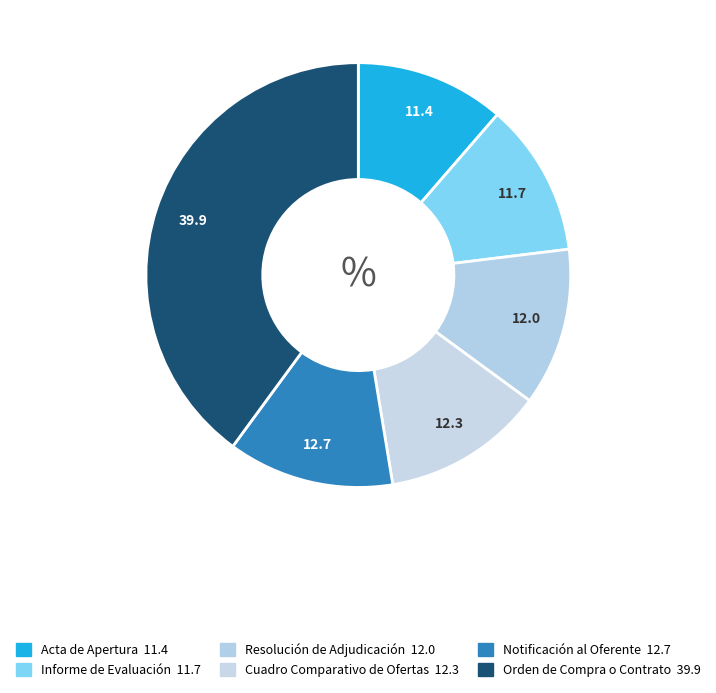

Count the number of slices in the pie.

6